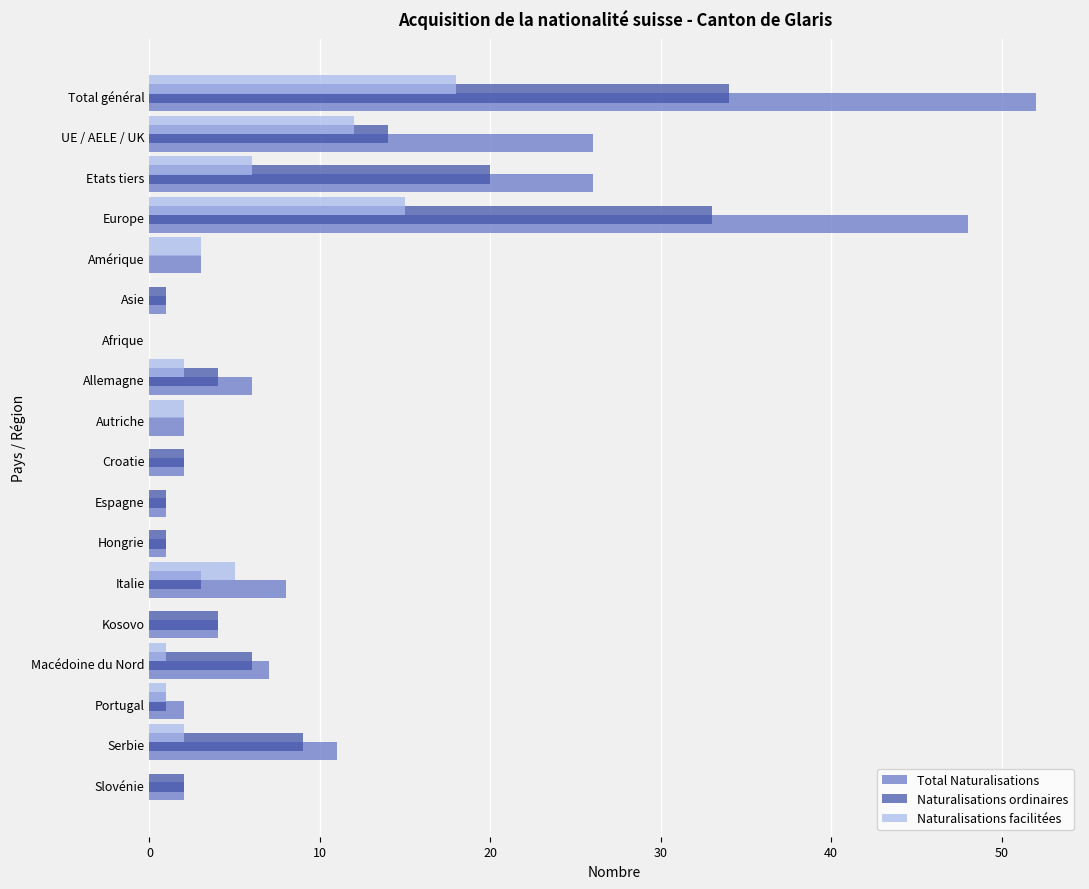

The value of Total Naturalisations at Amérique is 5. True or false?

False